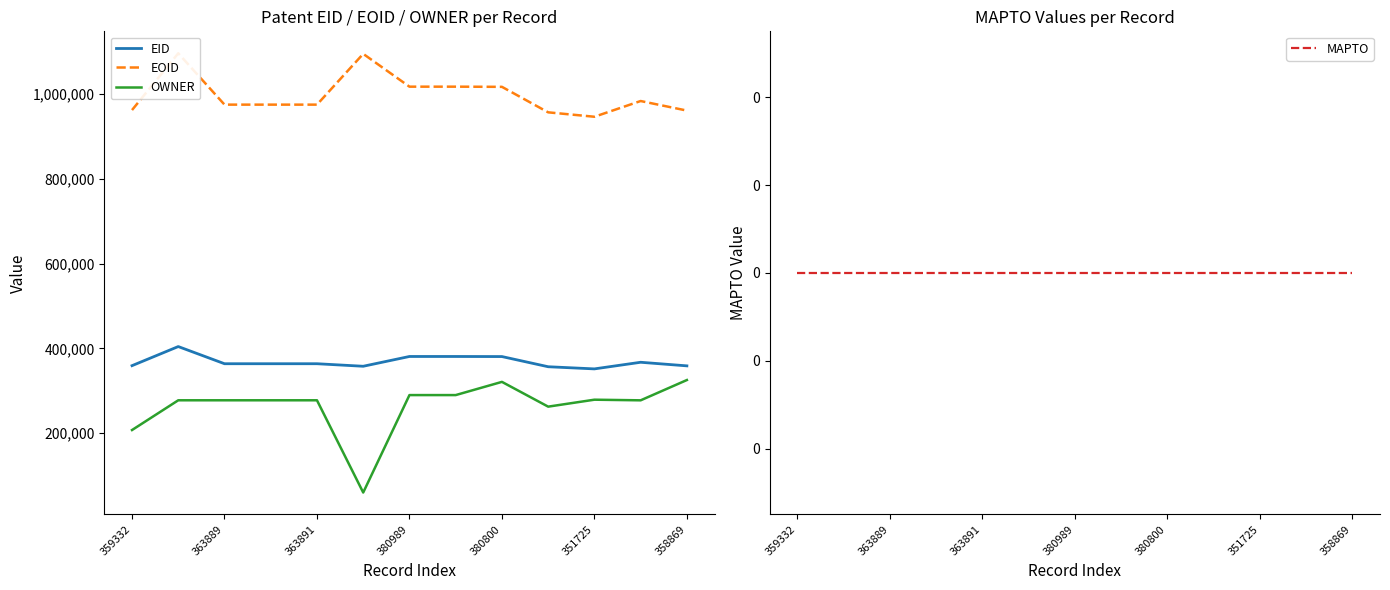

The value of OWNER at 358869 is 504840. True or false?

False